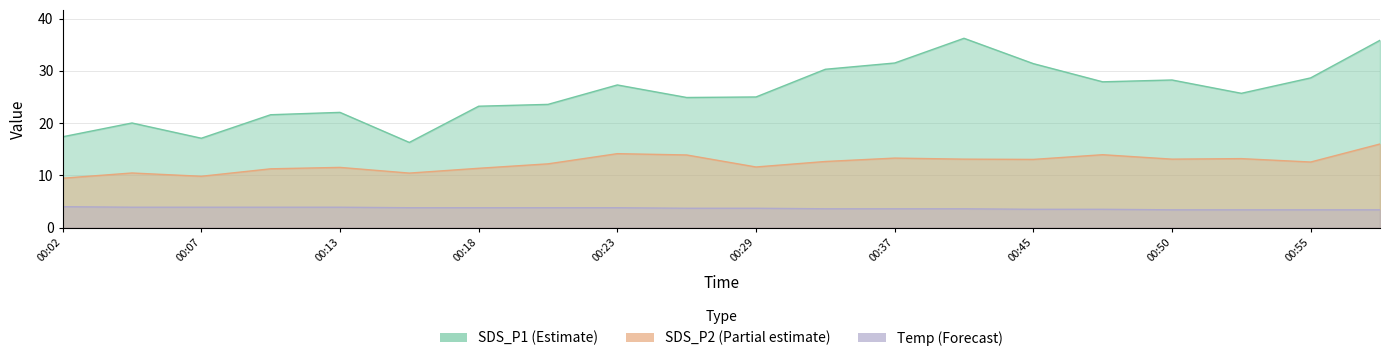

Which series has the widest spread of values?

SDS_P1